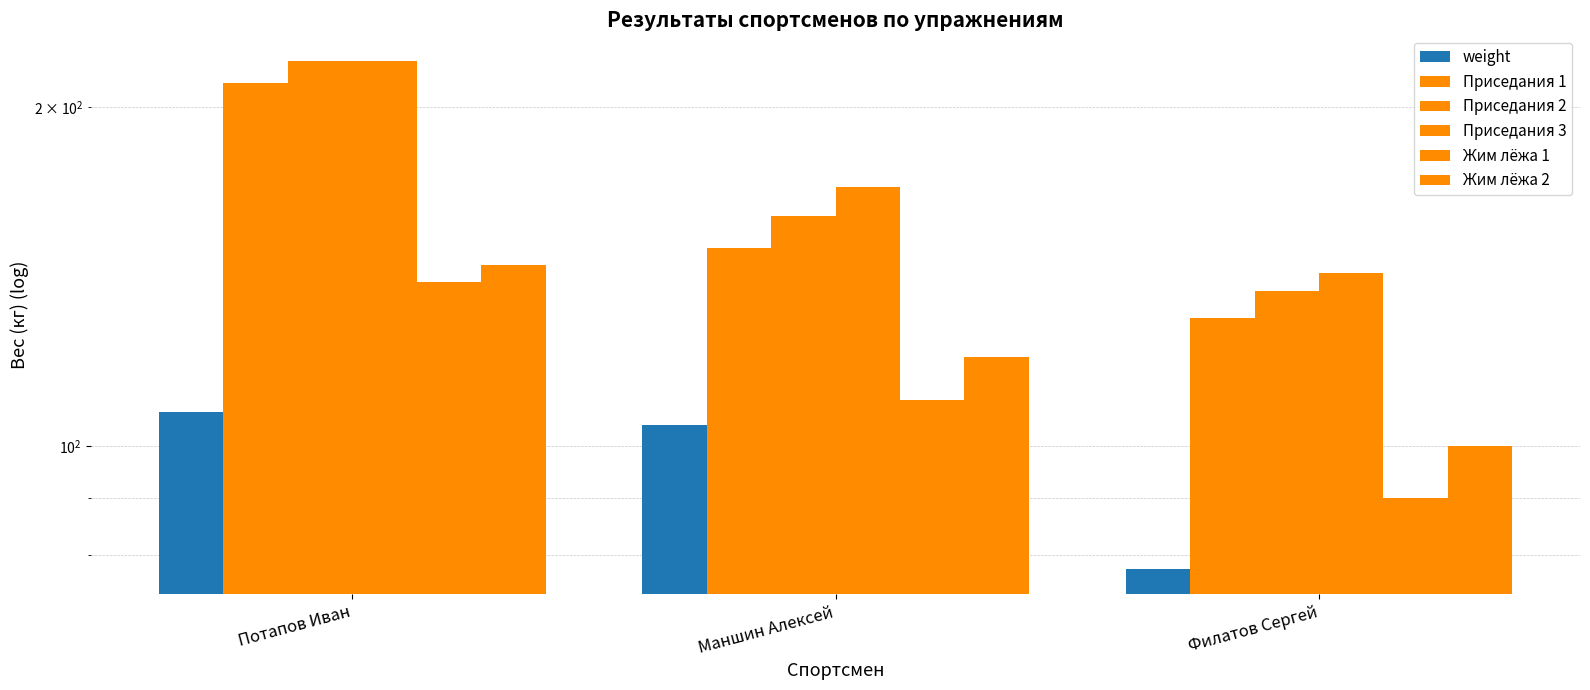

How many data points in Жим лёжа 1 are above 110?

1